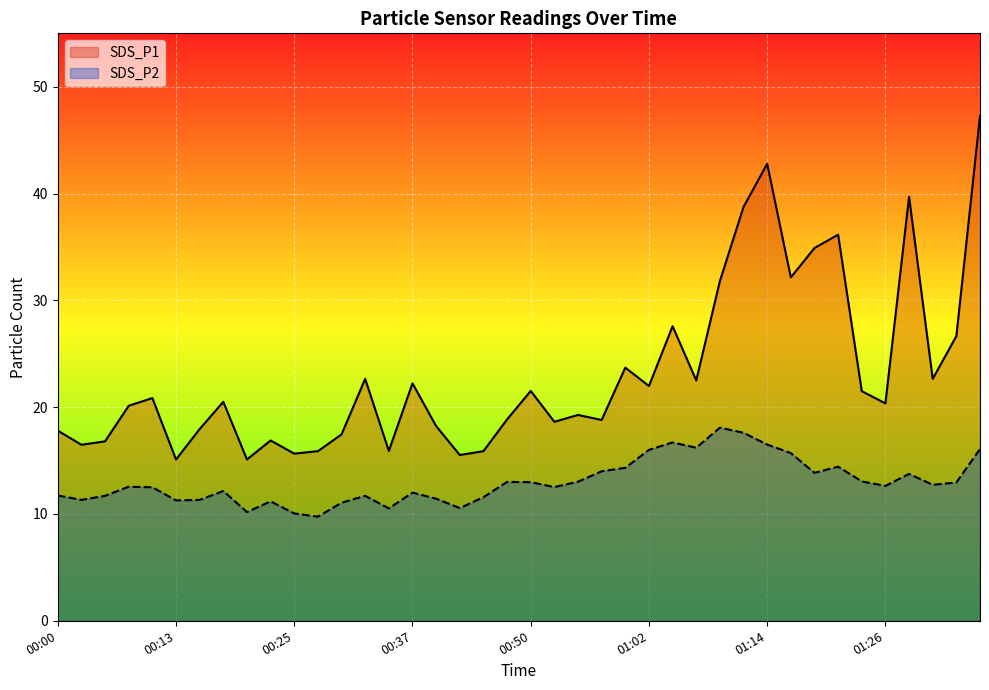

What are all the series names shown in the legend?

SDS_P1, SDS_P2